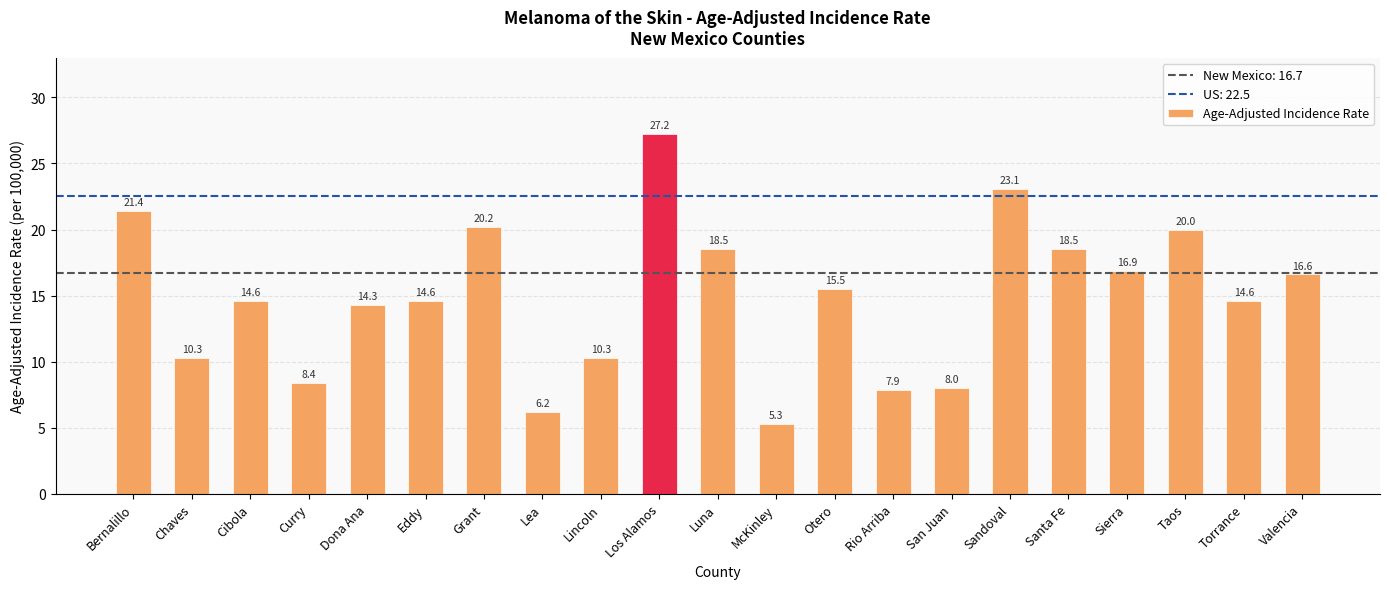

Reading right to left, transcribe all the data shown in this chart.

16.6	14.6	20.0	16.9	18.5	23.1	8.0	7.9	15.5	5.3	18.5	27.2	10.3	6.2	20.2	14.6	14.3	8.4	14.6	10.3	21.4